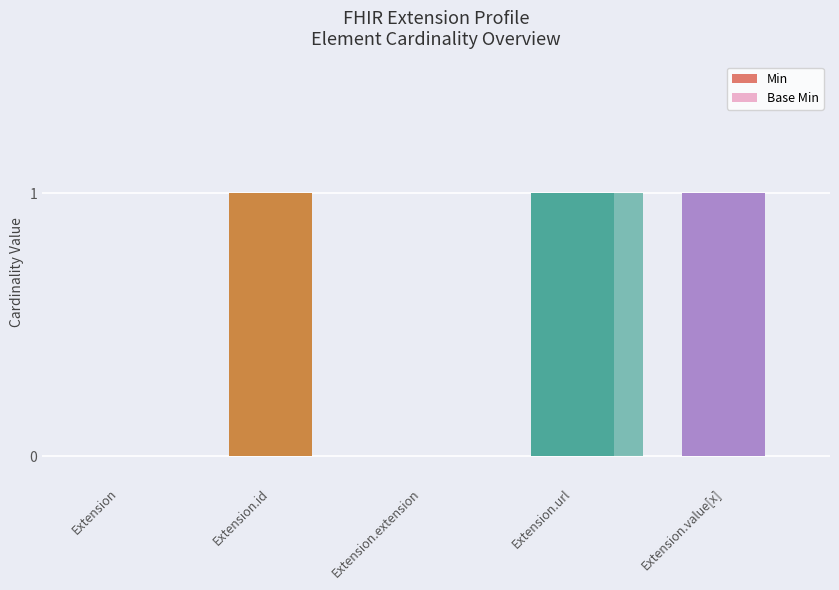

How many groups of bars are there?

5